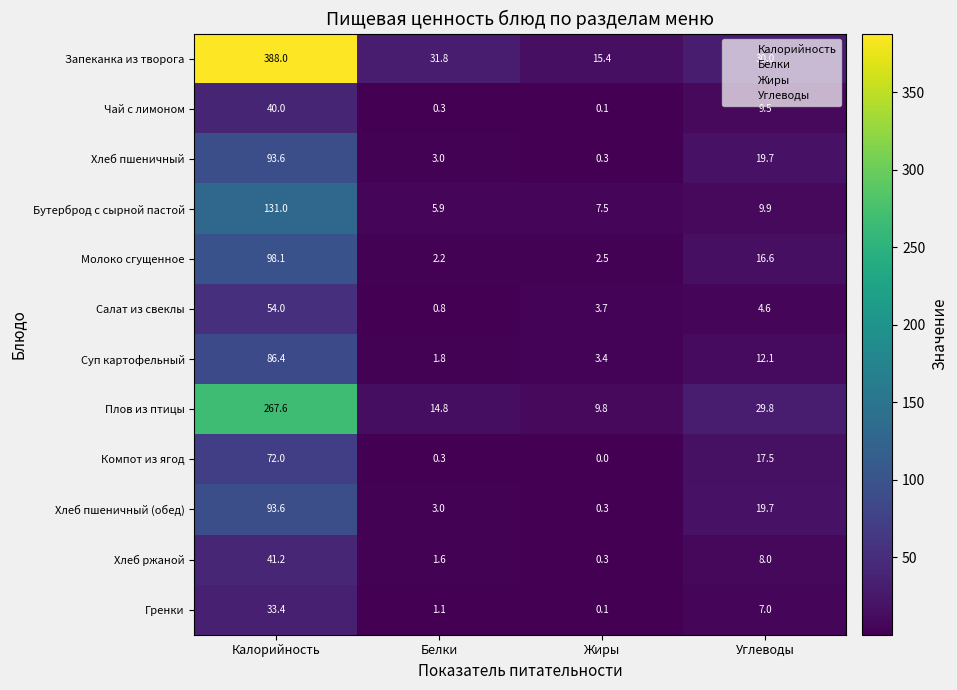

What is the maximum value shown in the chart?

388.0